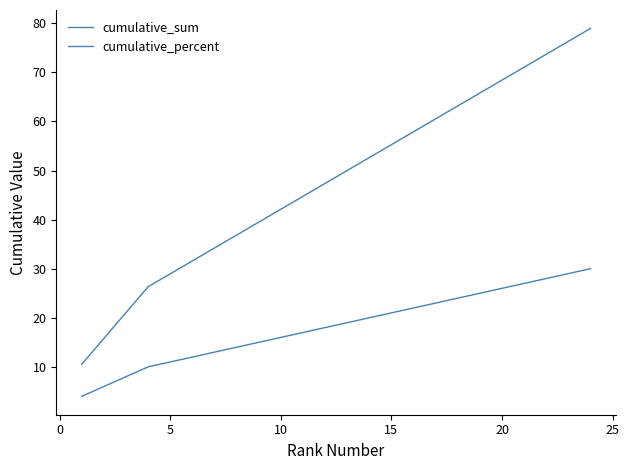

Is this an area chart (filled region under the line)?

No